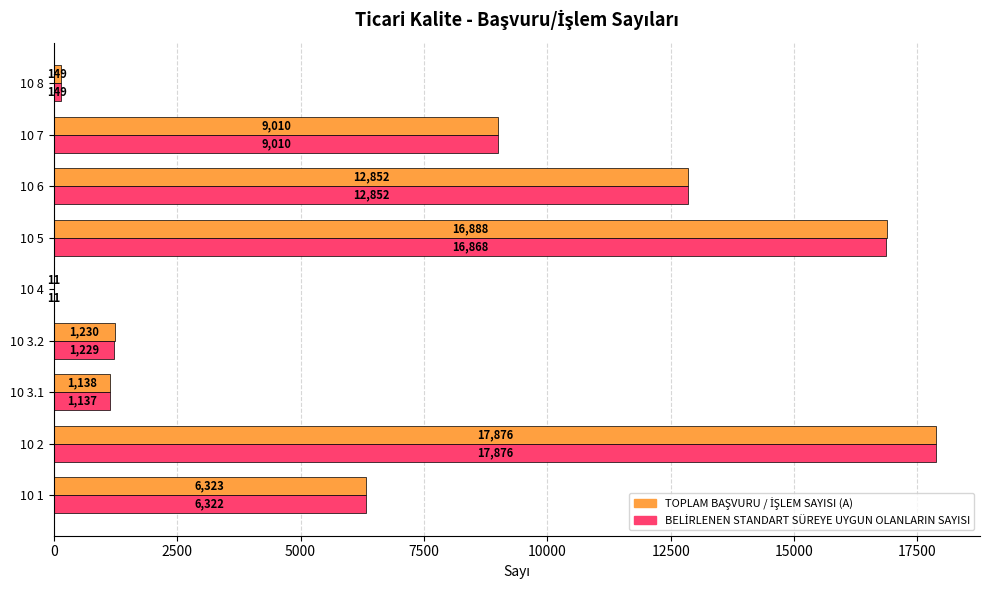

At which category is the sum across all series the highest?

10 2